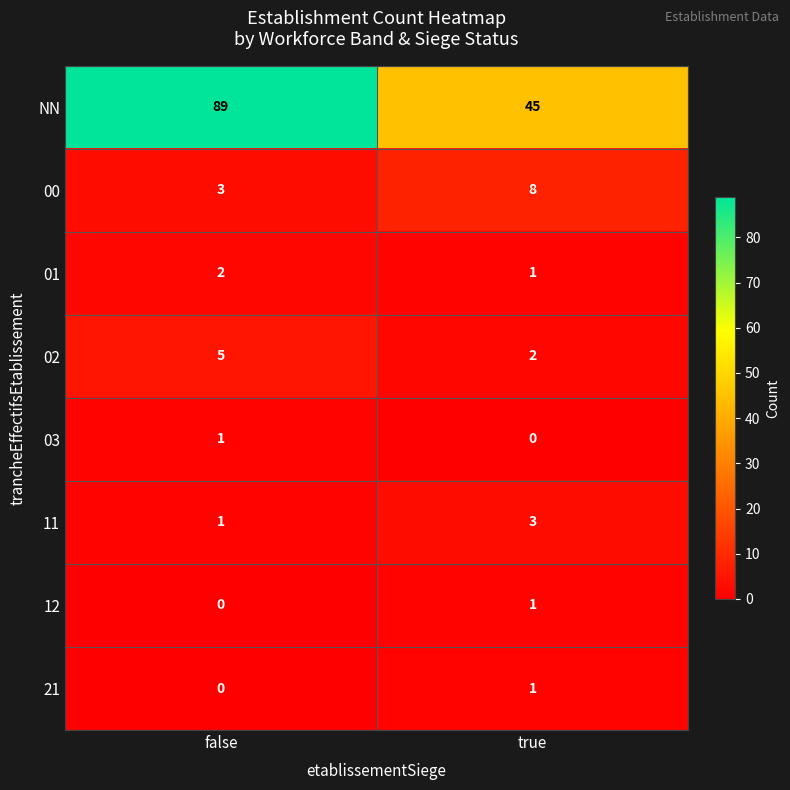

Is it true that NN equals 76 at true?

False